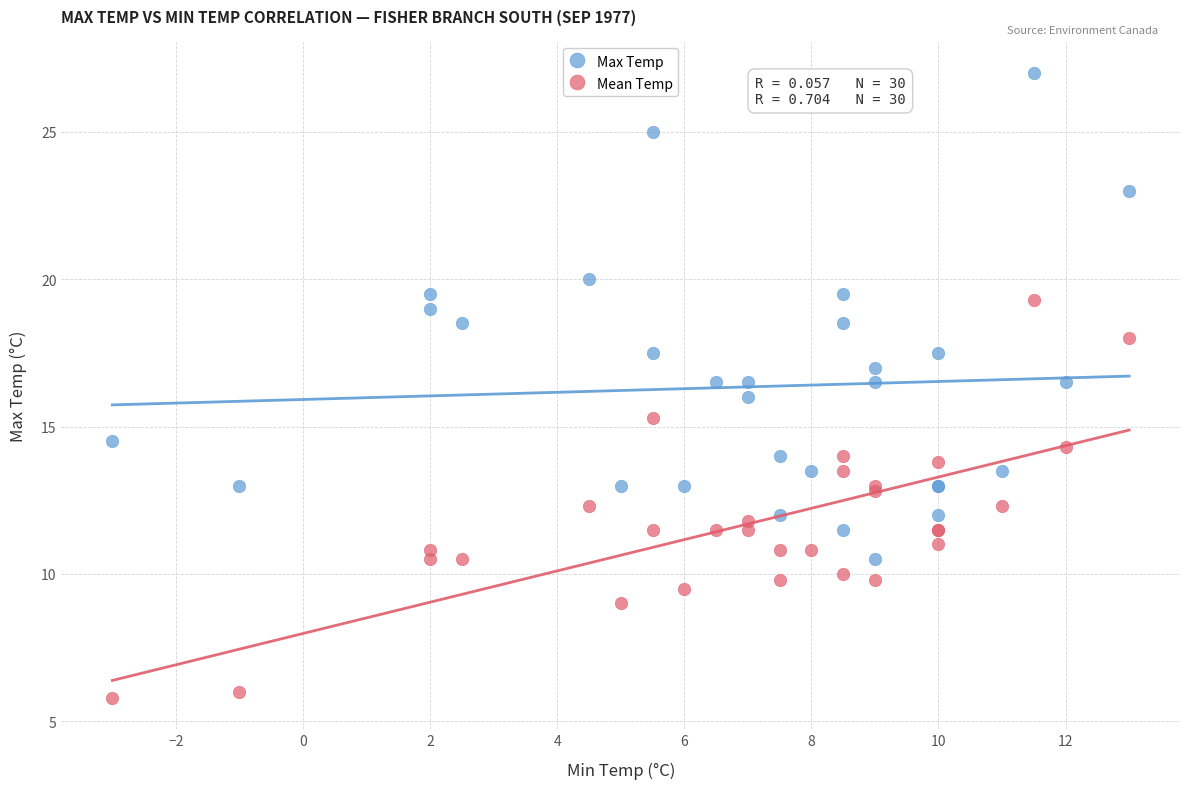

Which series has the widest spread of Y values?

Max Temp